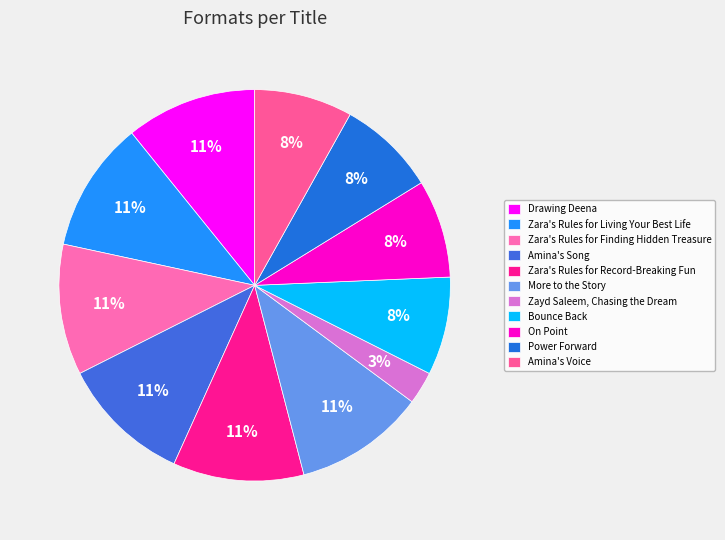

To the nearest percent, what is the combined percentage of Drawing Deena and Zara's Rules for Living Your Best Life?

22%